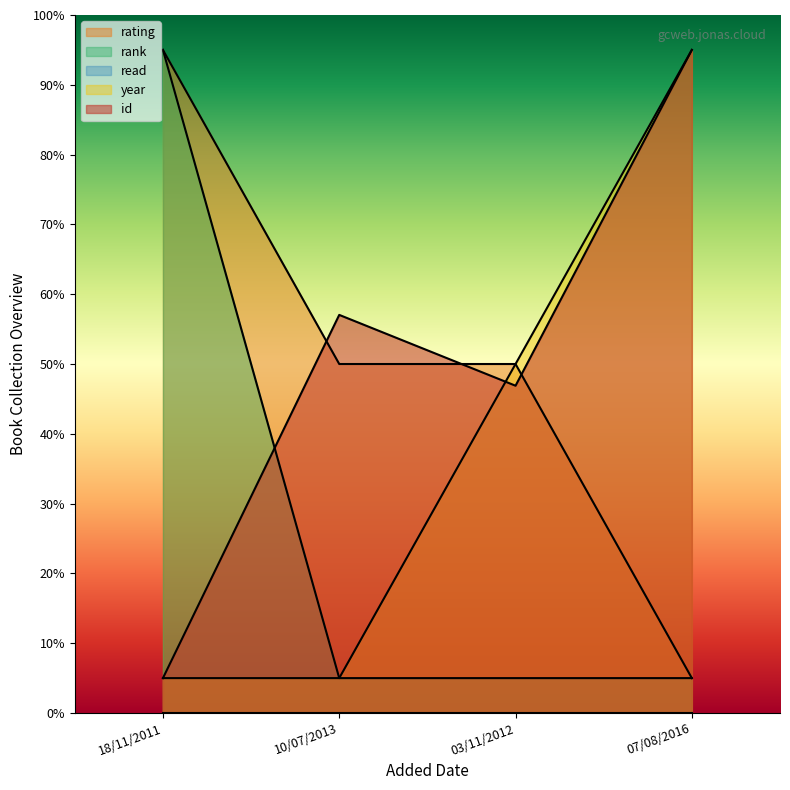

What is the sum of all rank values?

1100.0